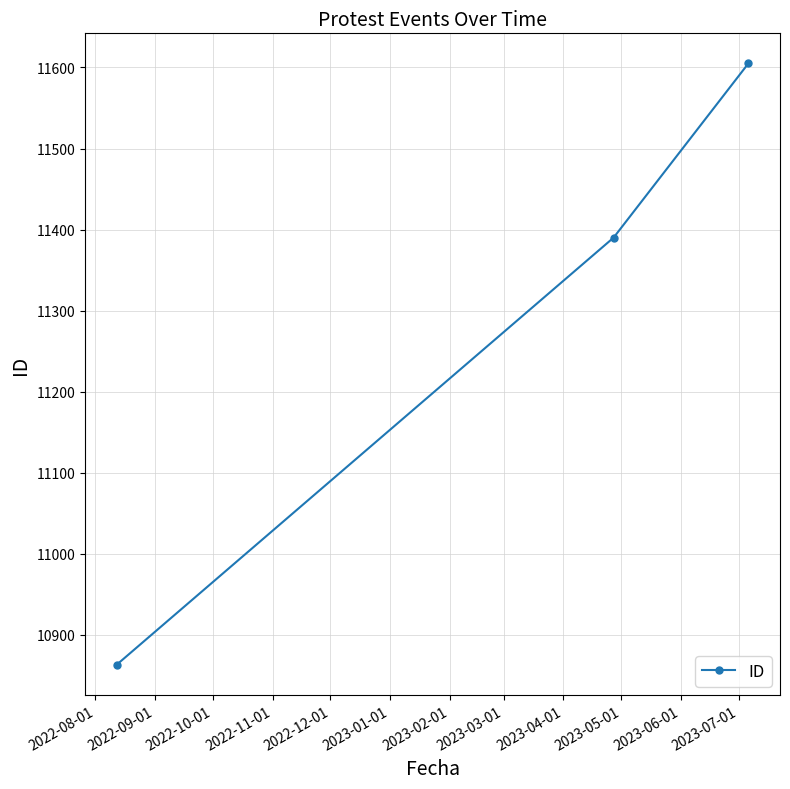

What is the average value?

11286